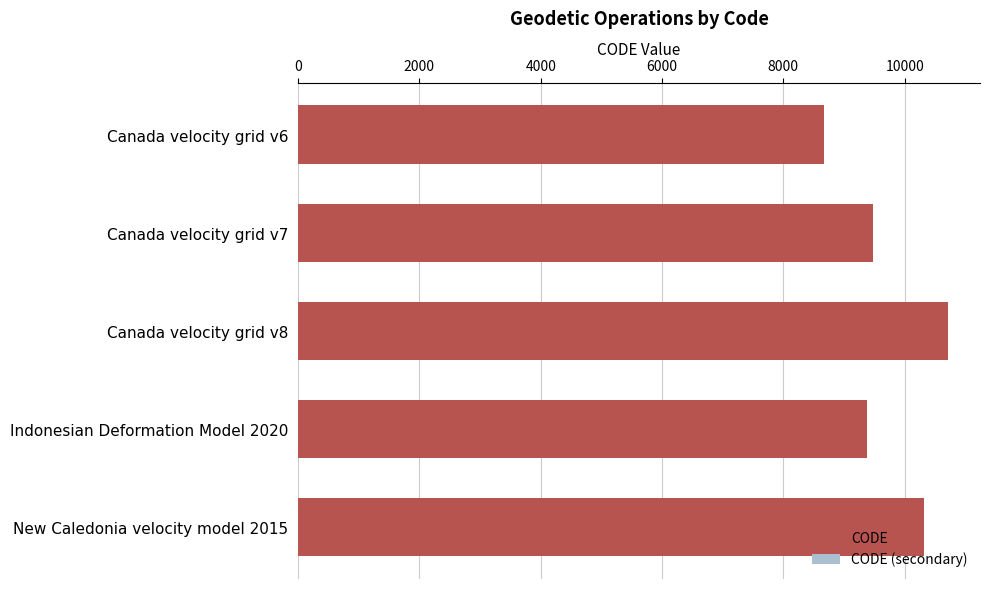

Count the number of categories in the chart.

5